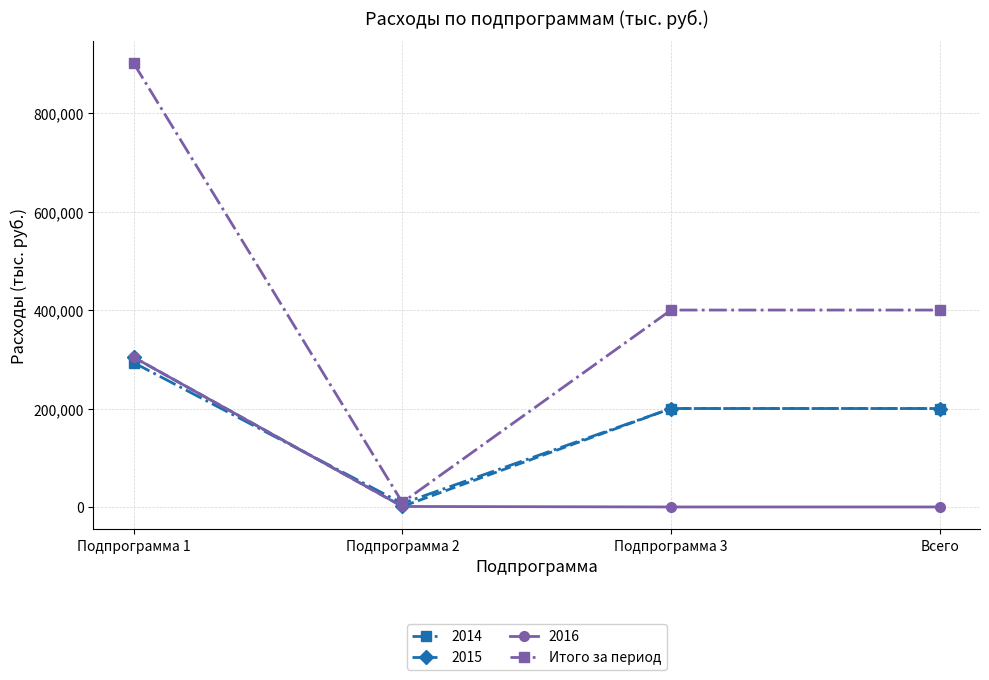

What is the value of the Итого за период point at the 1st from the left?

901311.5